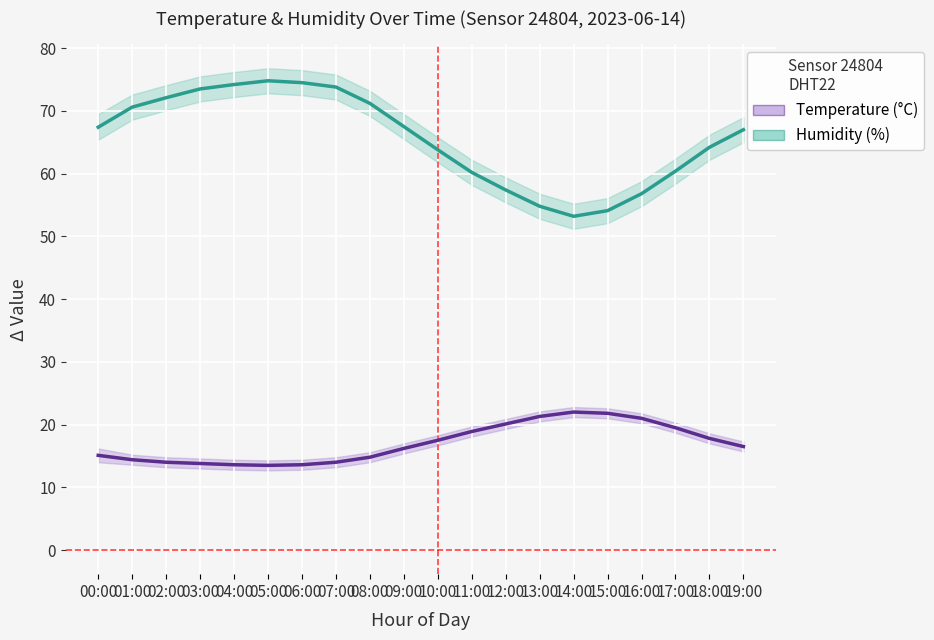

The value of Temperature (°C) at 08:00 is 4.1. True or false?

False